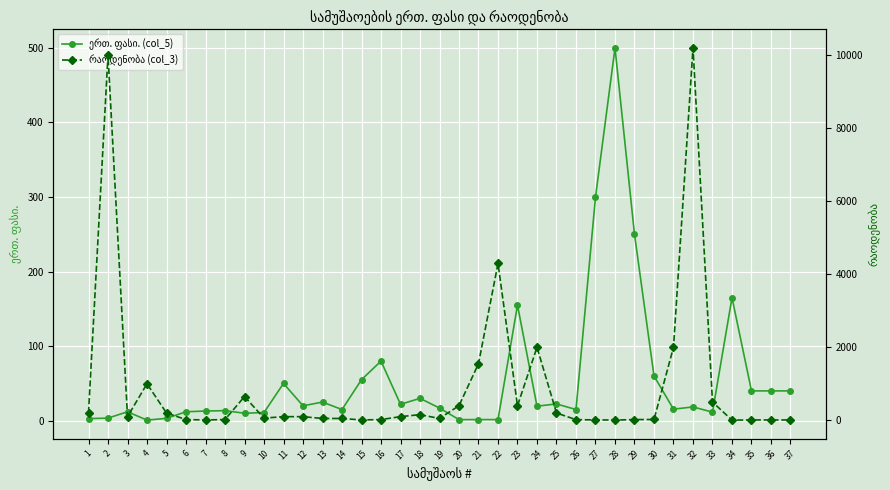

In რაოდენობა (col_3), how many points are higher than both neighbors (excluding endpoints)?

8